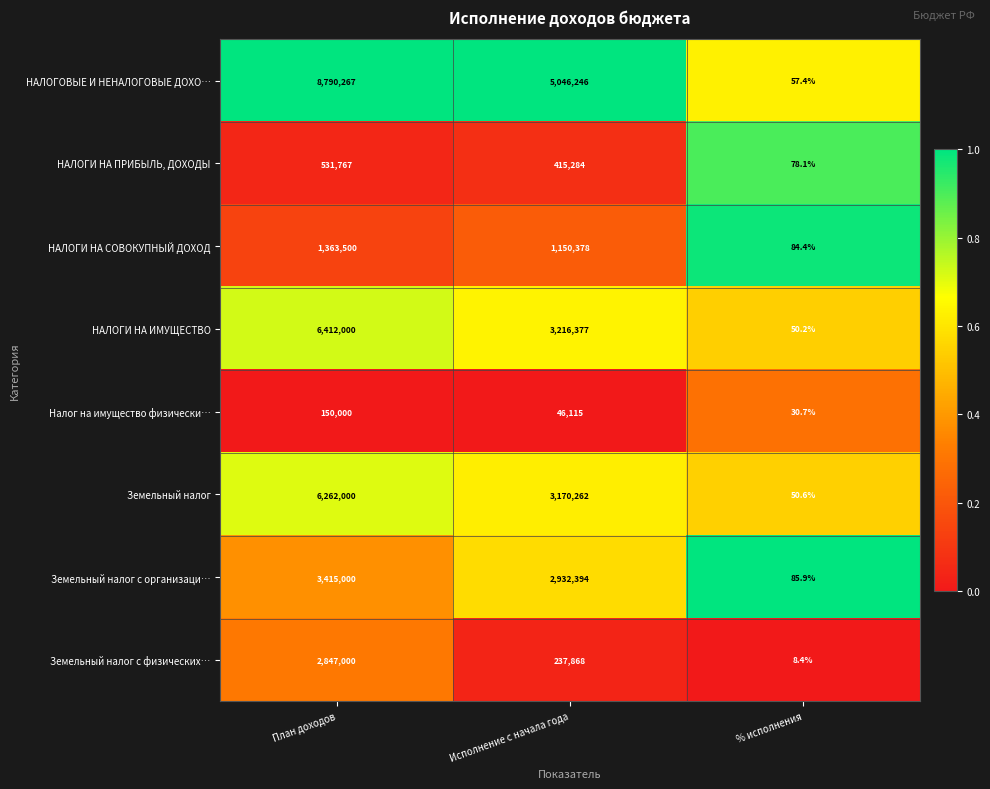

The value of Земельный налог at Исполнение с начала года is 2112833.6. True or false?

False